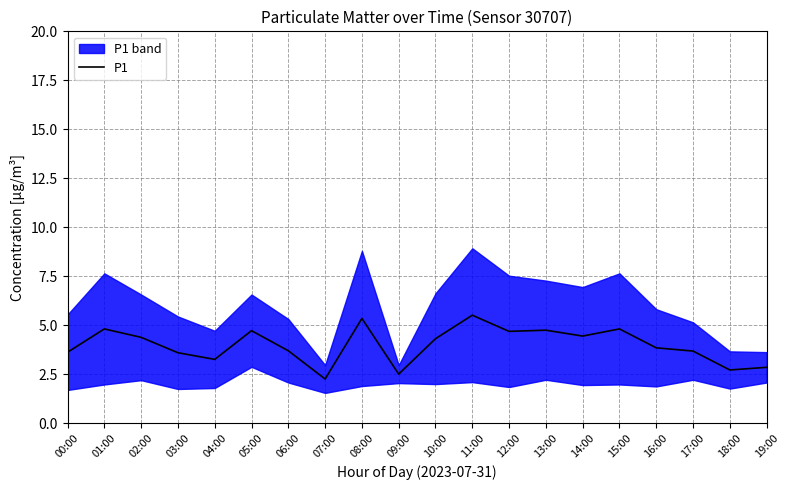

What is the change in value from 07:00 to 16:00?

+1.6